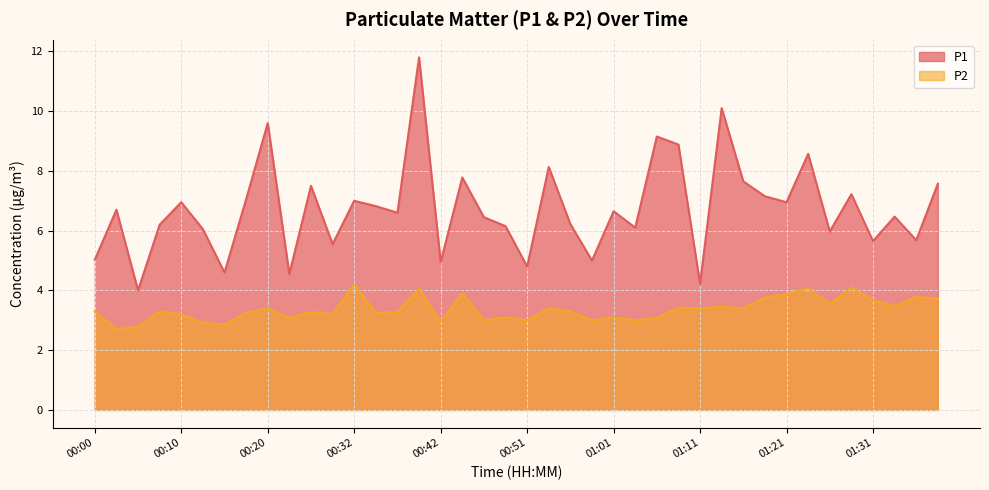

At which label is P1 closest to 7?

00:32